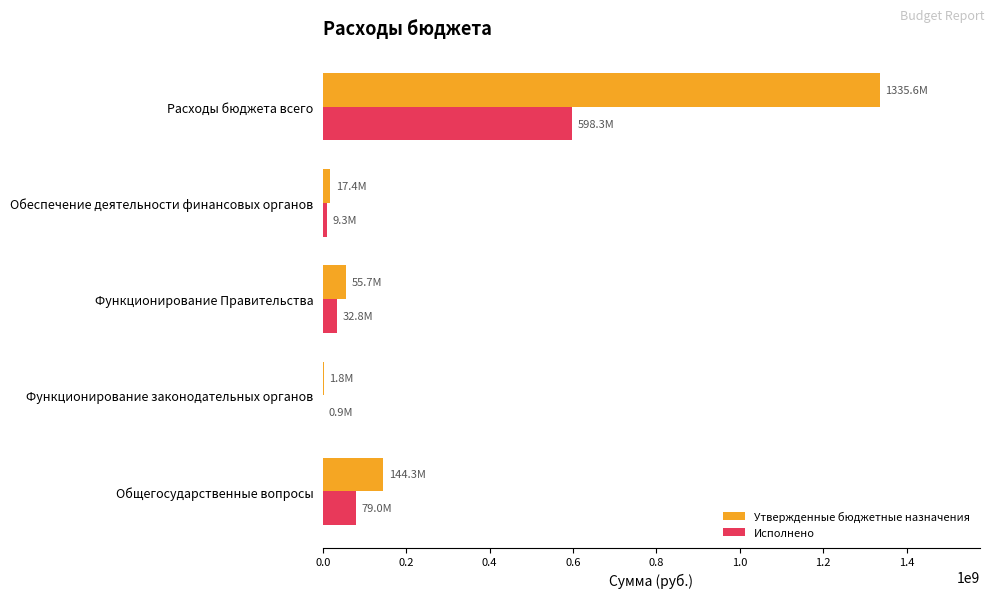

What is the average value of the Утвержденные бюджетные назначения series?

310955549.7